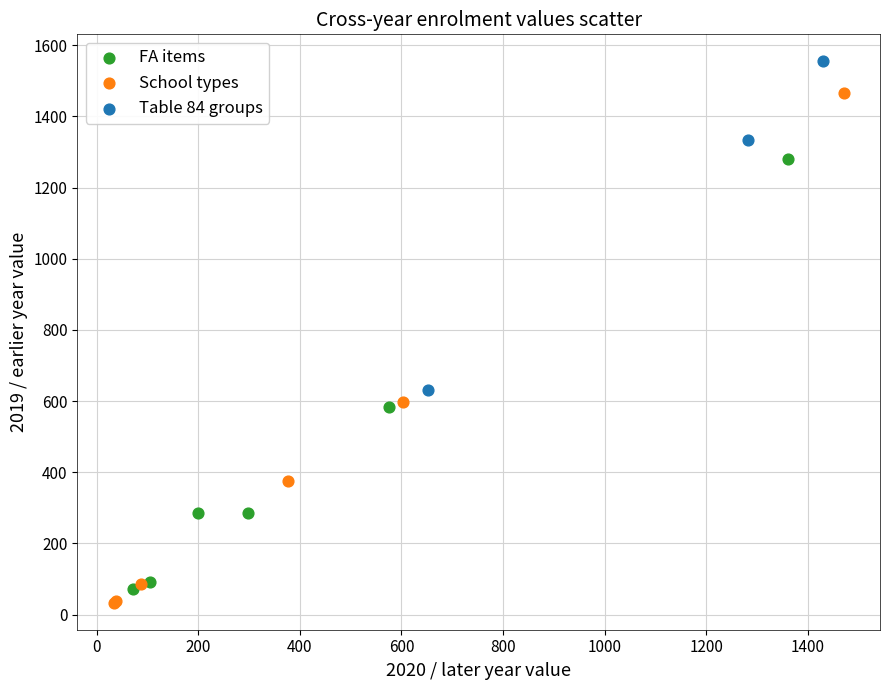

Which series has the widest spread of Y values?

School types